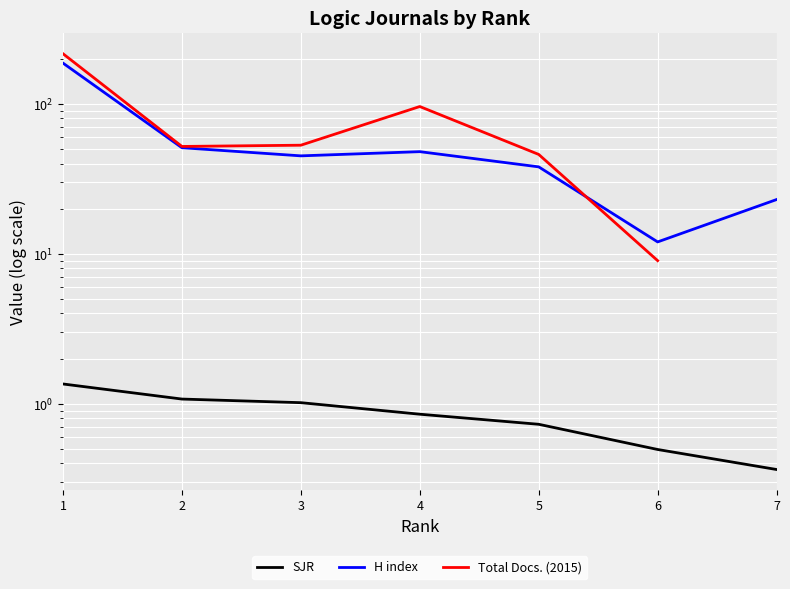

How many lines are shown in the chart?

3